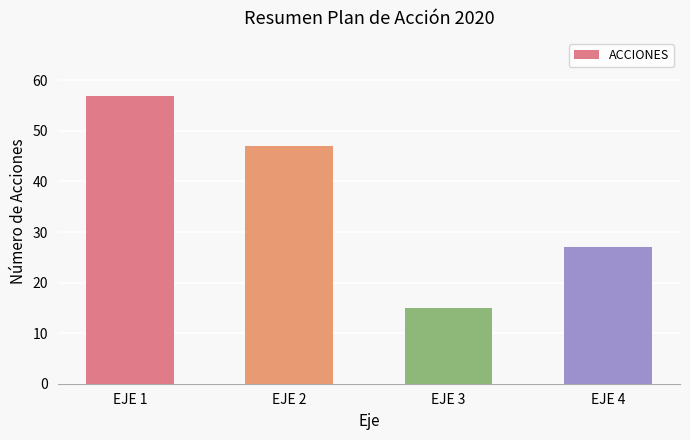

Which has a higher value, EJE 4 or EJE 3?

EJE 4